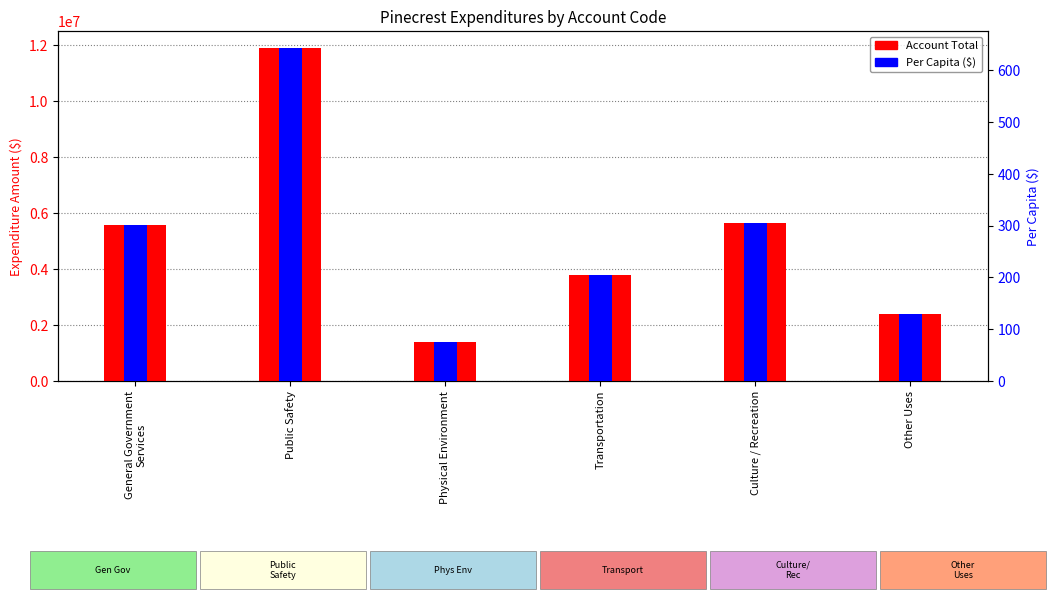

What is the difference between the maximum and minimum values in the Account Total series?

10529574.0